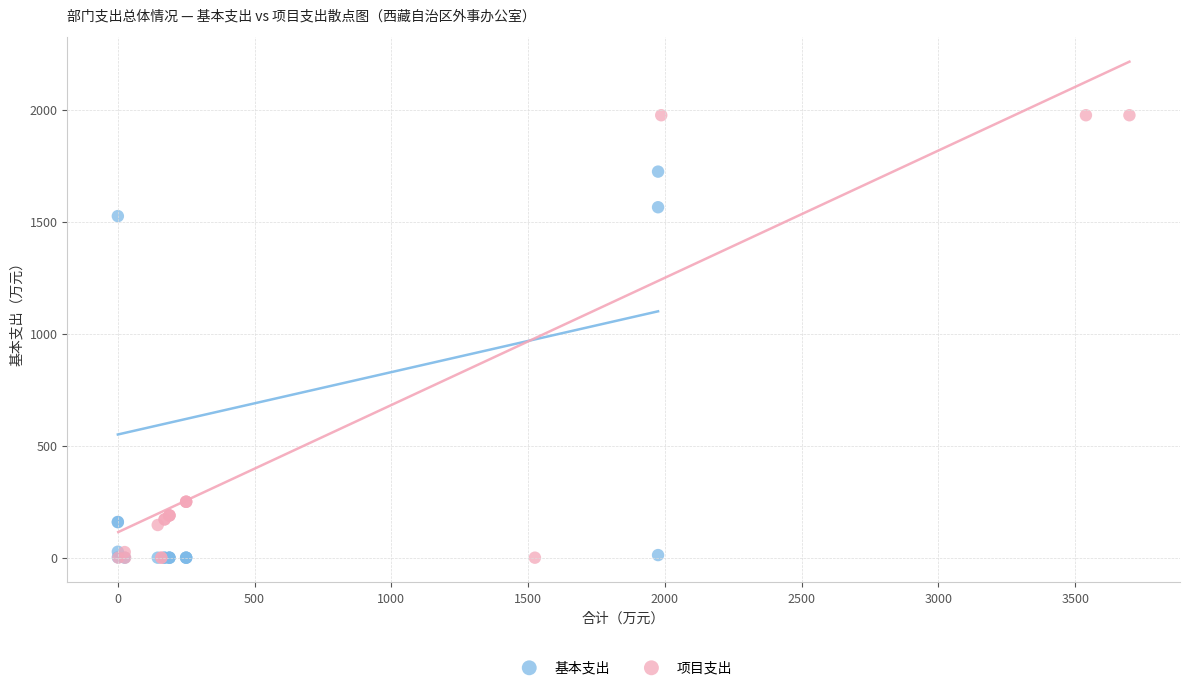

Which series reaches the maximum Y coordinate?

项目支出